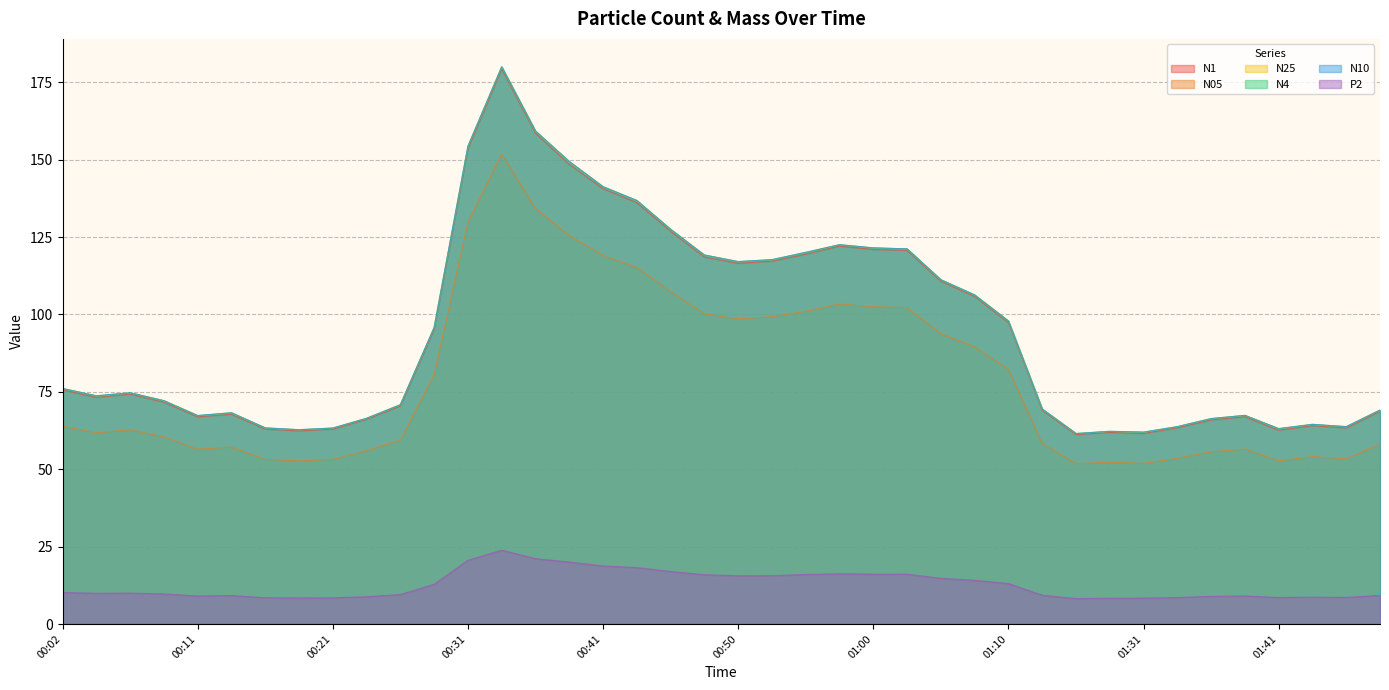

Reading left to right, extract all data points from this chart.

N1: 00:02=75.6	00:04=73.2	00:06=74.2	00:09=71.6	00:11=66.9	00:14=67.7	00:16=63.0	00:19=62.4	00:21=62.9	00:24=66.1	00:26=70.4	00:28=95.2	00:31=153.5	00:33=179.2	00:36=158.5	00:38=148.5	00:41=140.6	00:43=136.1	00:45=126.8	00:48=118.5	00:50=116.5	00:53=117.2	00:55=119.4	00:58=122.0	01:00=121.0	01:02=120.6	01:05=110.7	01:07=105.8	01:10=97.3	01:18=69.0	01:21=61.2	01:29=61.9	01:31=61.5	01:34=63.4	01:36=65.9	01:38=67.0	01:41=62.6	01:43=64.0	01:46=63.3	01:52=68.7
N05: 00:02=63.9	00:04=61.7	00:06=62.8	00:09=60.5	00:11=56.5	00:14=57.1	00:16=53.2	00:19=52.7	00:21=53.2	00:24=56.0	00:26=59.4	00:28=80.5	00:31=129.8	00:33=151.9	00:36=134.3	00:38=125.5	00:41=119.1	00:43=115.2	00:45=107.3	00:48=100.2	00:50=98.6	00:53=99.2	00:55=101.0	00:58=103.4	01:00=102.5	01:02=102.2	01:05=93.8	01:07=89.6	01:10=82.3	01:18=58.4	01:21=51.8	01:29=52.3	01:31=51.9	01:34=53.5	01:36=55.6	01:38=56.5	01:41=52.7	01:43=54.1	01:46=53.4	01:52=58.1
N25: 00:02=76.0	00:04=73.7	00:06=74.7	00:09=72.1	00:11=67.3	00:14=68.2	00:16=63.3	00:19=62.7	00:21=63.3	00:24=66.4	00:26=70.8	00:28=95.7	00:31=154.2	00:33=179.9	00:36=159.2	00:38=149.3	00:41=141.2	00:43=136.7	00:45=127.4	00:48=119.1	00:50=117.0	00:53=117.7	00:55=120.0	00:58=122.5	01:00=121.5	01:02=121.1	01:05=111.2	01:07=106.3	01:10=97.8	01:18=69.4	01:21=61.5	01:29=62.2	01:31=61.9	01:34=63.7	01:36=66.3	01:38=67.3	01:41=63.0	01:43=64.5	01:46=63.7	01:52=69.1
N4: 00:02=76.1	00:04=73.7	00:06=74.7	00:09=72.1	00:11=67.3	00:14=68.2	00:16=63.3	00:19=62.8	00:21=63.3	00:24=66.4	00:26=70.8	00:28=95.8	00:31=154.3	00:33=180.0	00:36=159.2	00:38=149.4	00:41=141.2	00:43=136.8	00:45=127.5	00:48=119.2	00:50=117.1	00:53=117.7	00:55=120.0	00:58=122.5	01:00=121.5	01:02=121.2	01:05=111.2	01:07=106.3	01:10=97.9	01:18=69.5	01:21=61.5	01:29=62.2	01:31=62.0	01:34=63.8	01:36=66.3	01:38=67.4	01:41=63.1	01:43=64.5	01:46=63.8	01:52=69.1
N10: 00:02=76.1	00:04=73.7	00:06=74.7	00:09=72.2	00:11=67.3	00:14=68.3	00:16=63.4	00:19=62.8	00:21=63.3	00:24=66.5	00:26=70.9	00:28=95.8	00:31=154.3	00:33=180.0	00:36=159.2	00:38=149.4	00:41=141.3	00:43=136.8	00:45=127.5	00:48=119.2	00:50=117.1	00:53=117.7	00:55=120.1	00:58=122.5	01:00=121.5	01:02=121.2	01:05=111.2	01:07=106.3	01:10=97.9	01:18=69.5	01:21=61.5	01:29=62.2	01:31=62.0	01:34=63.8	01:36=66.4	01:38=67.4	01:41=63.1	01:43=64.5	01:46=63.8	01:52=69.1
P2: 00:02=10.2	00:04=9.9	00:06=10.0	00:09=9.7	00:11=9.1	00:14=9.2	00:16=8.5	00:19=8.4	00:21=8.5	00:24=8.8	00:26=9.5	00:28=12.8	00:31=20.6	00:33=23.9	00:36=21.1	00:38=20.0	00:41=18.8	00:43=18.2	00:45=17.0	00:48=15.9	00:50=15.6	00:53=15.6	00:55=16.0	00:58=16.2	01:00=16.1	01:02=16.1	01:05=14.8	01:07=14.1	01:10=13.1	01:18=9.3	01:21=8.2	01:29=8.3	01:31=8.4	01:34=8.6	01:36=8.9	01:38=9.1	01:41=8.6	01:43=8.7	01:46=8.6	01:52=9.2